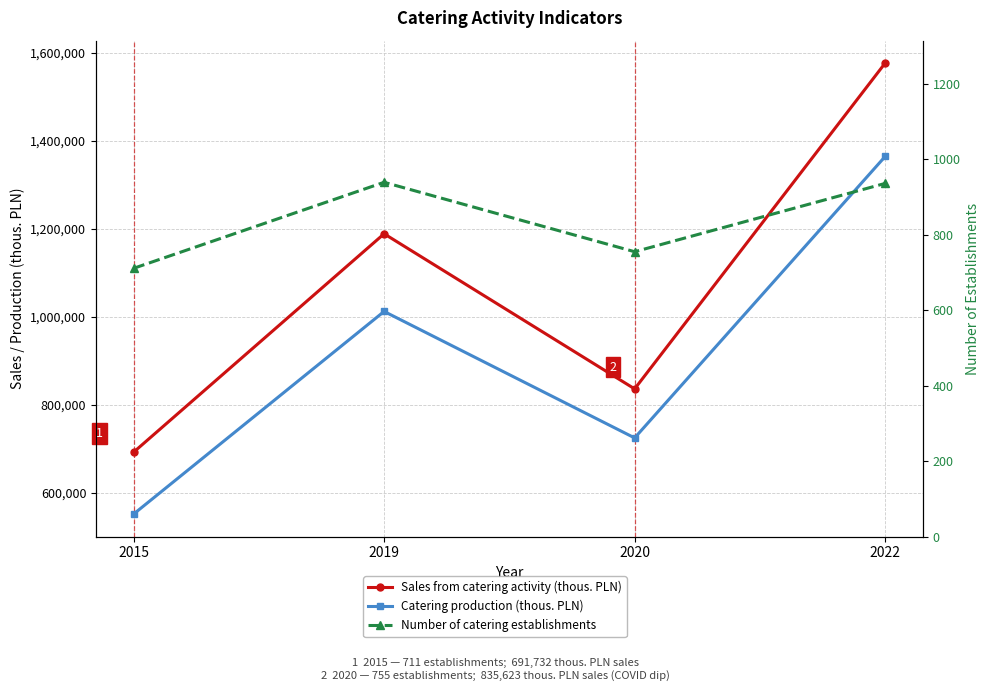

What is the difference between the second highest and second lowest values in the Number of catering establishments series?

181